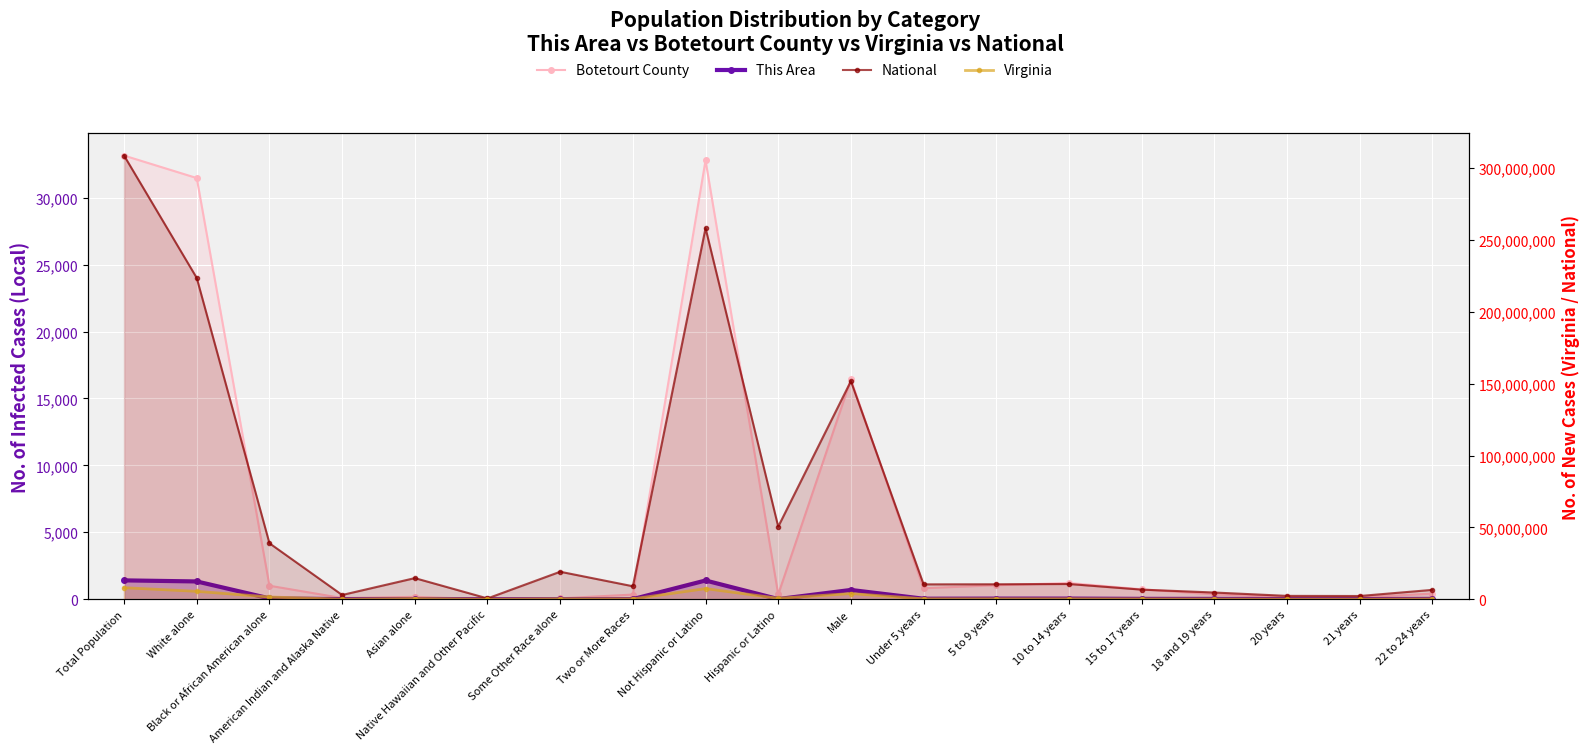

At which category is the sum across all series the highest?

Total Population